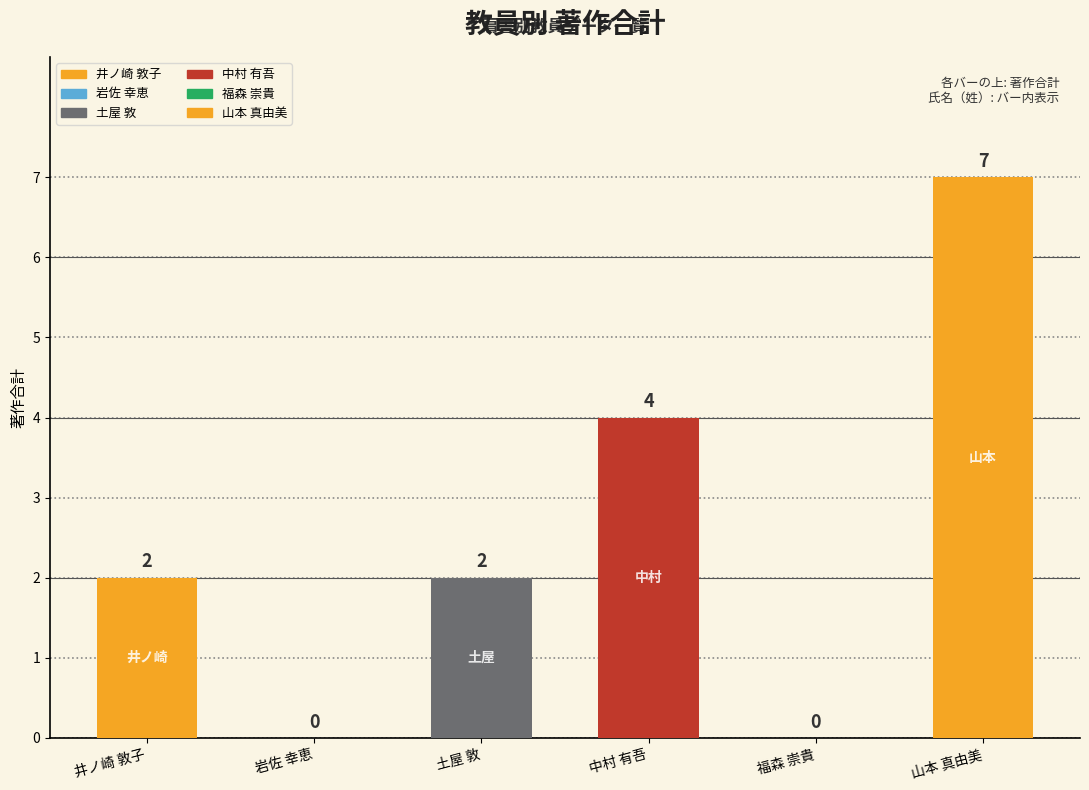

What is the sum of all values?

15